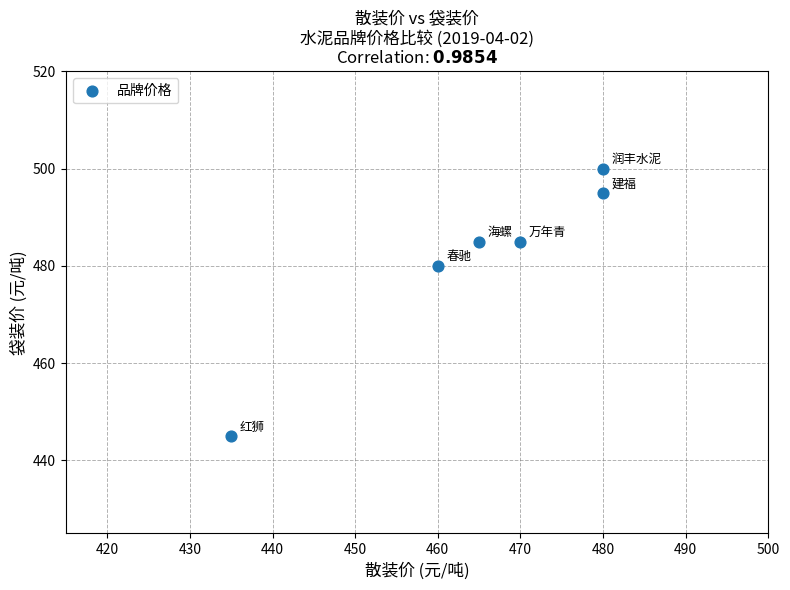

What Y value in the scatter plot is closest to 472?

480